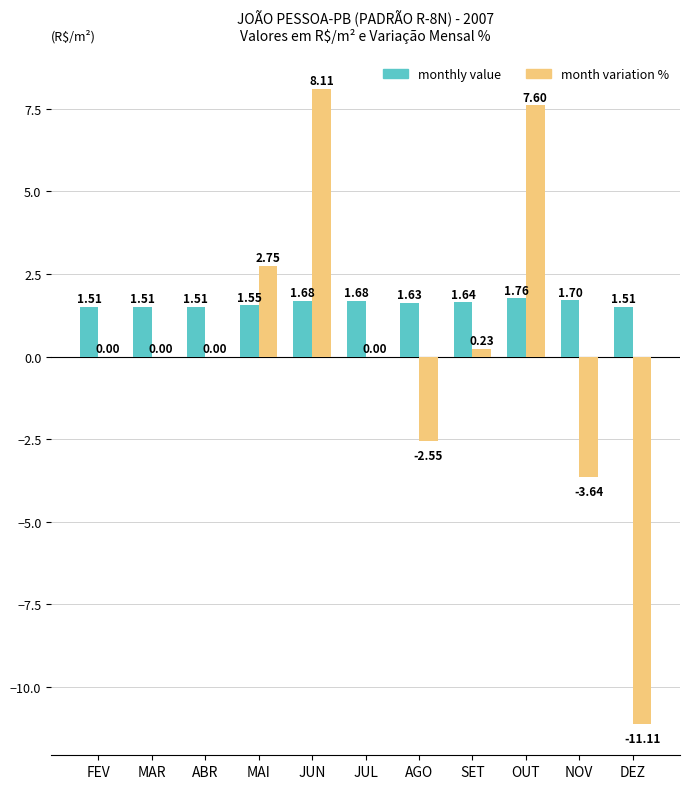

Count the number of data series in this chart.

2